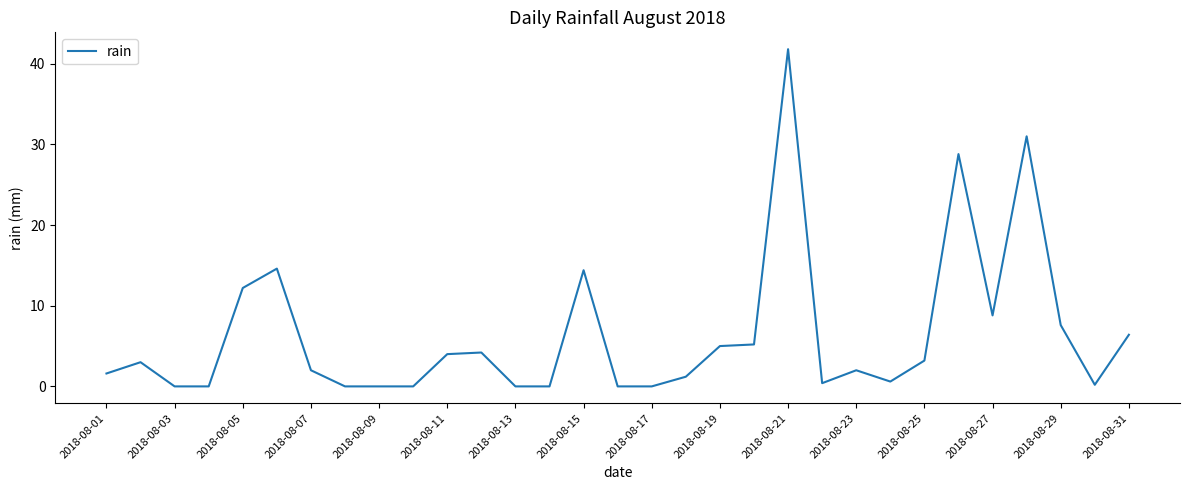

What is the maximum value shown in the chart?

41.8